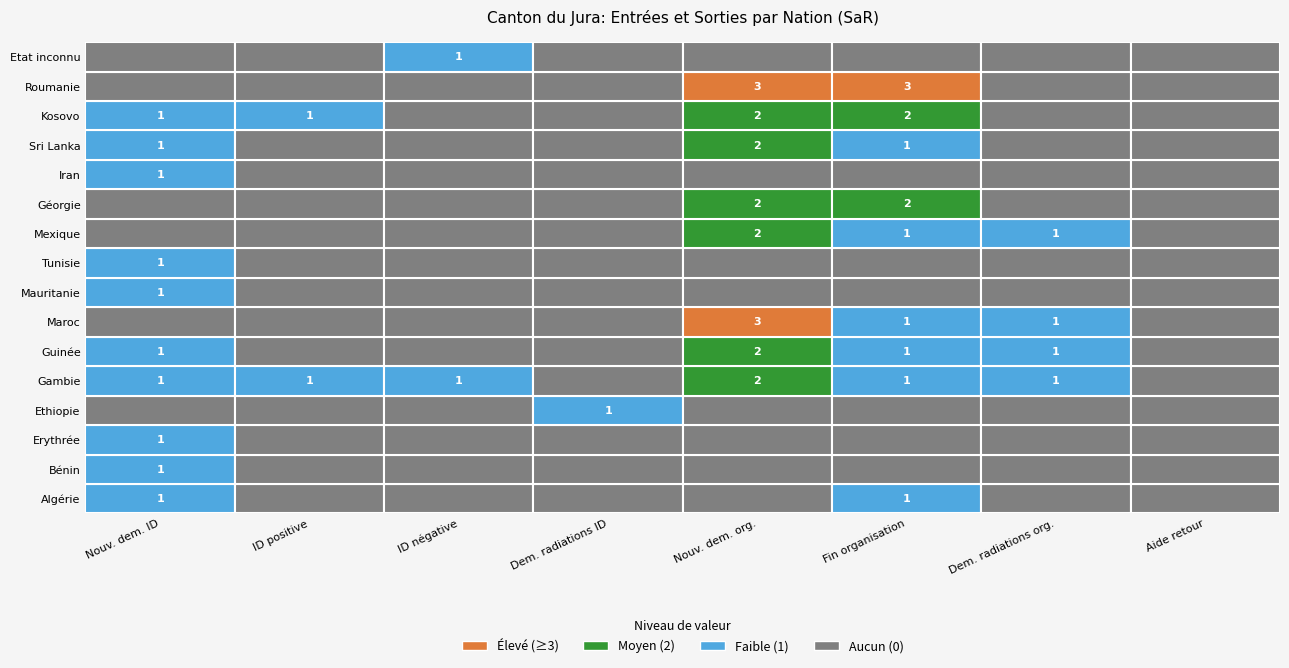

How many data points in Erythrée are above 0?

1